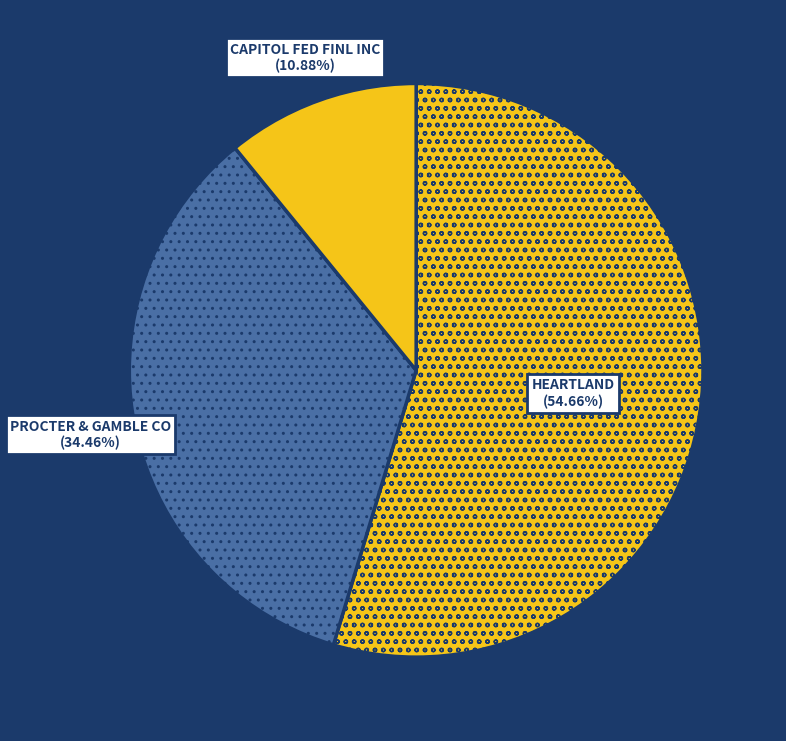

How many segments does this pie chart have?

3